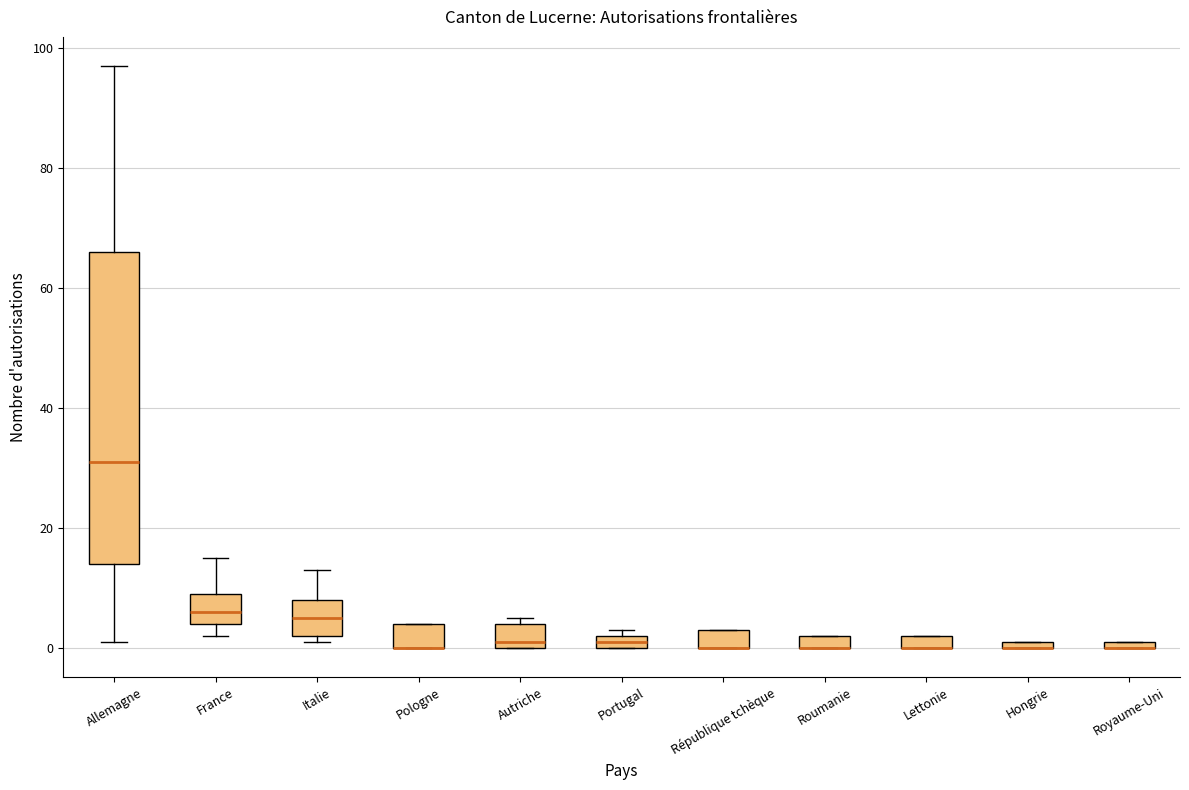

Which box is the tallest, from its lower edge to its upper edge?

Allemagne